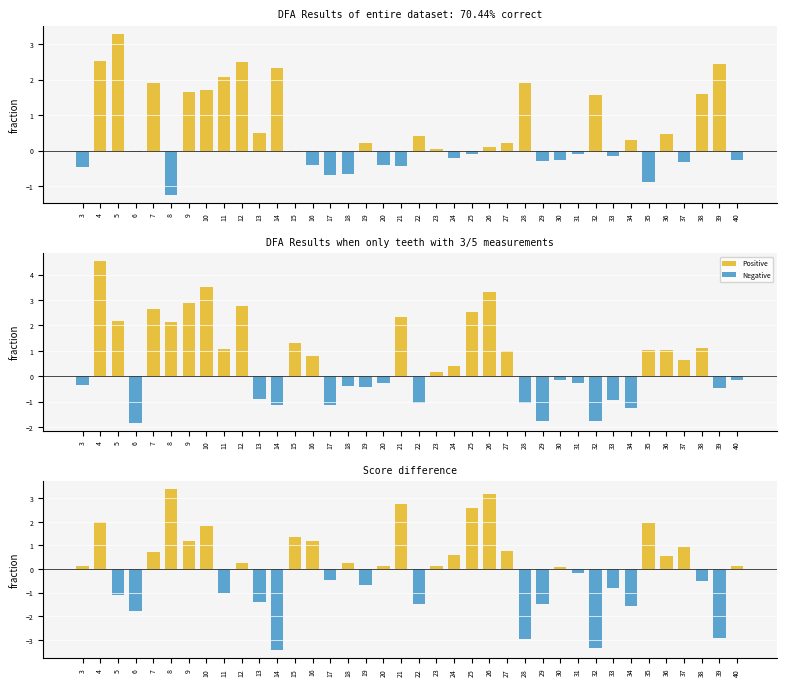

How many groups of bars are there?

38